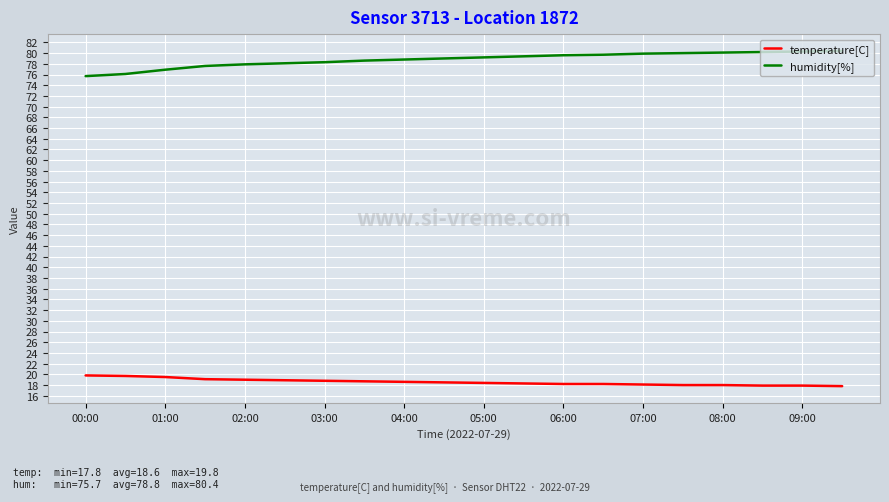

Rank the series by their maximum value, from lowest to highest.

temperature[C], humidity[%]